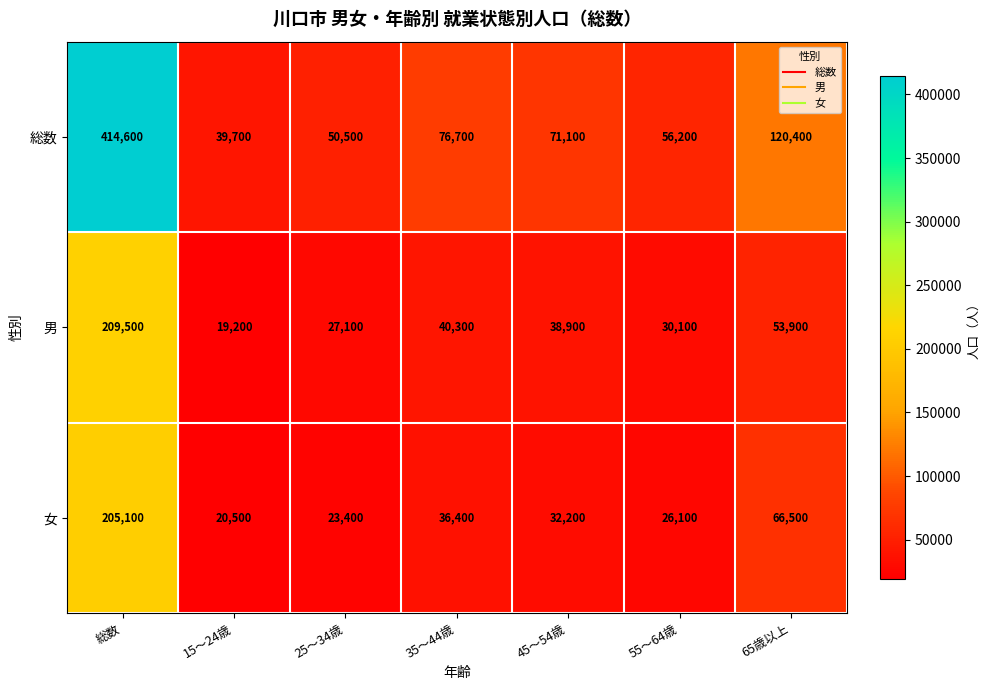

What is the greatest value displayed?

414600